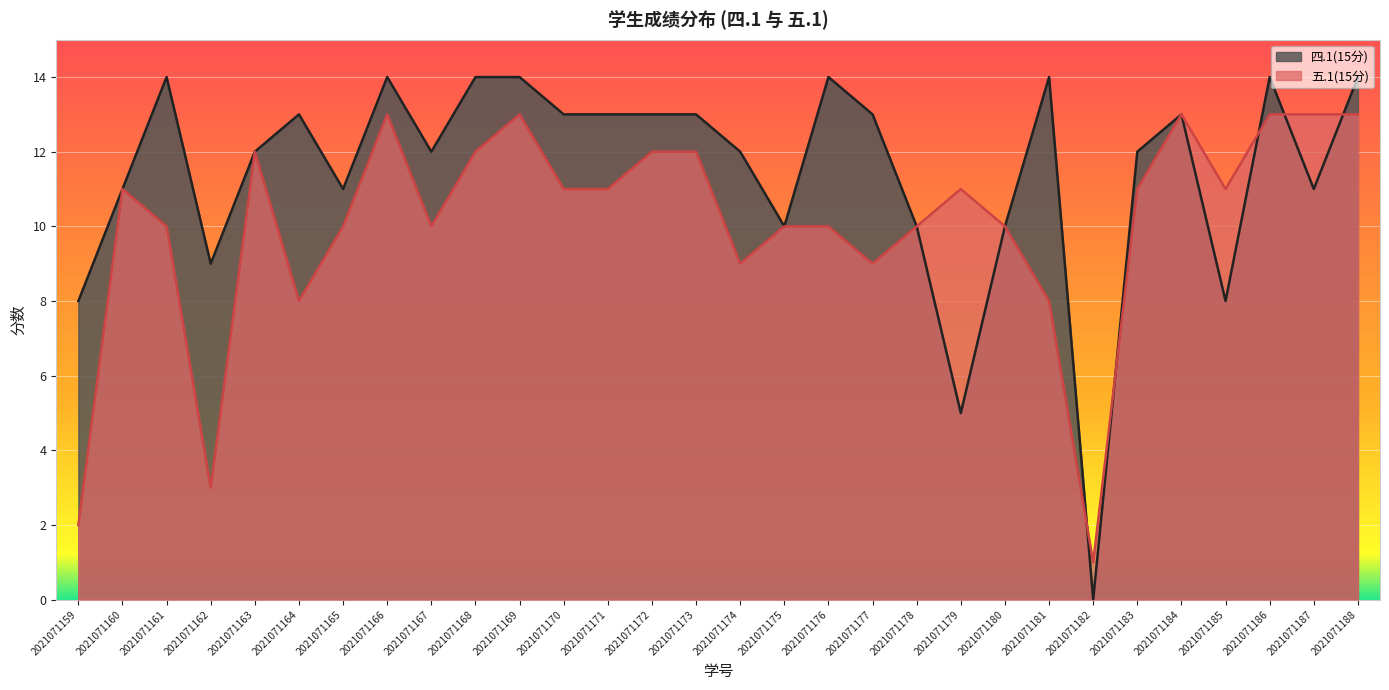

What is the difference between the 四.1(15分) values at 2021071168 and 2021071167?

2